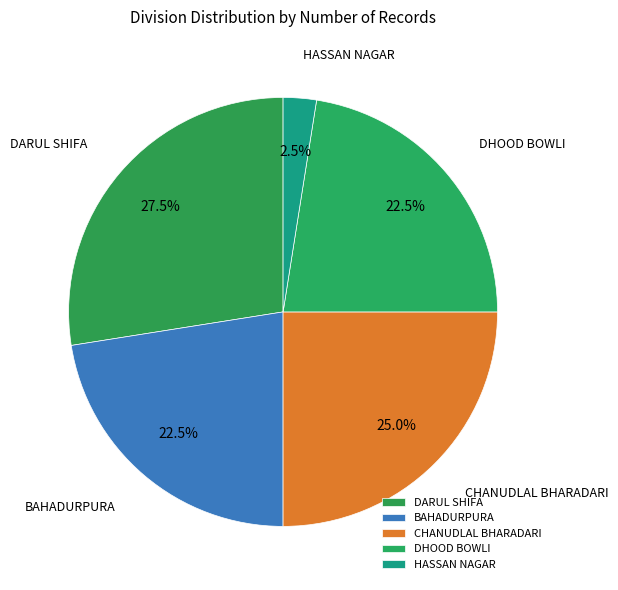

Which category has the smallest portion of the pie?

HASSAN NAGAR